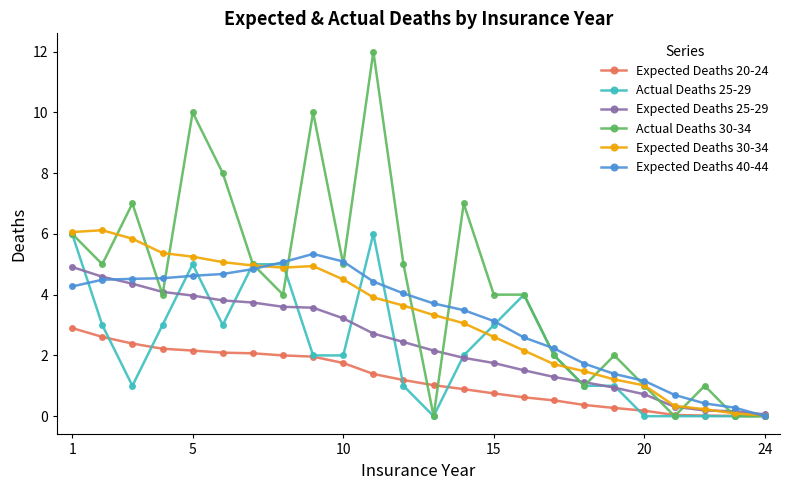

True or false: Expected Deaths 30-34 has more than 0 points higher than both neighbors.

True